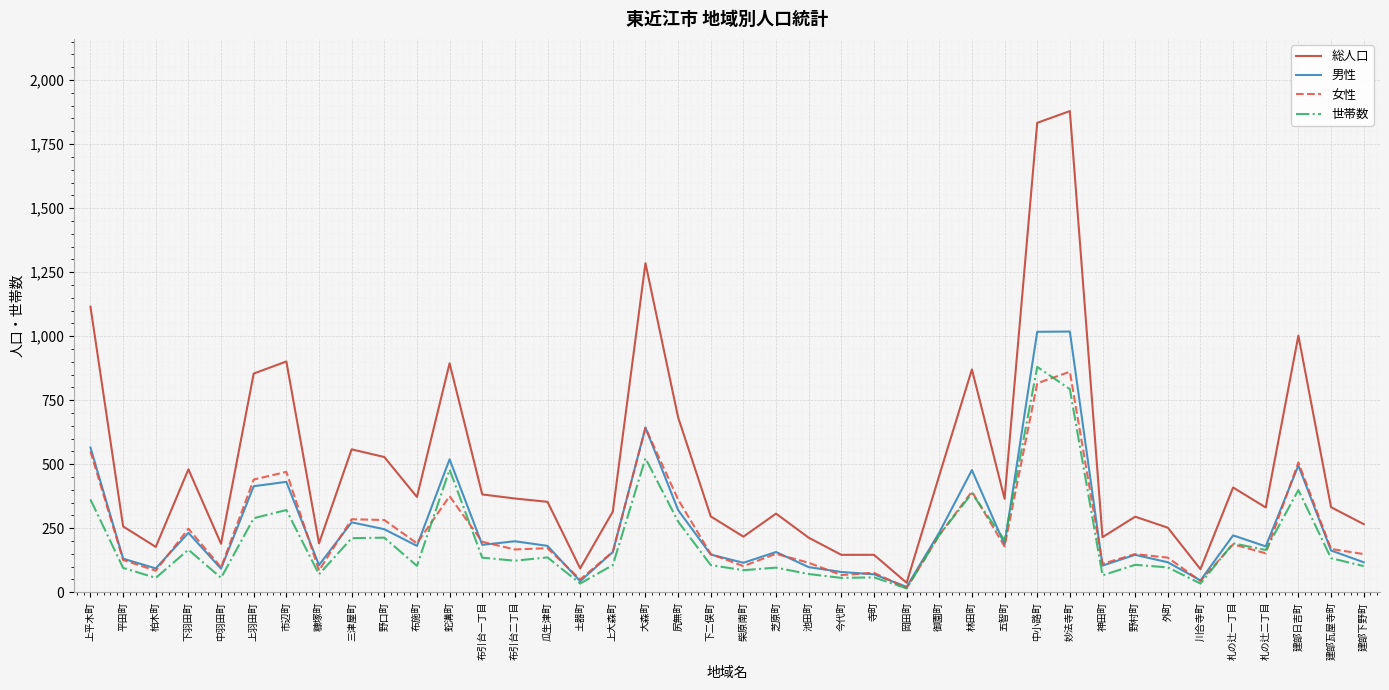

Read the 総人口 value at 蛇溝町.

894